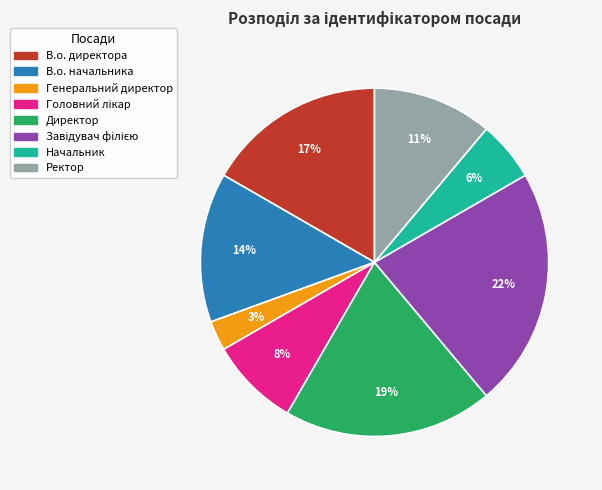

The В.о. начальника slice represents 29% of the pie. True or false?

False